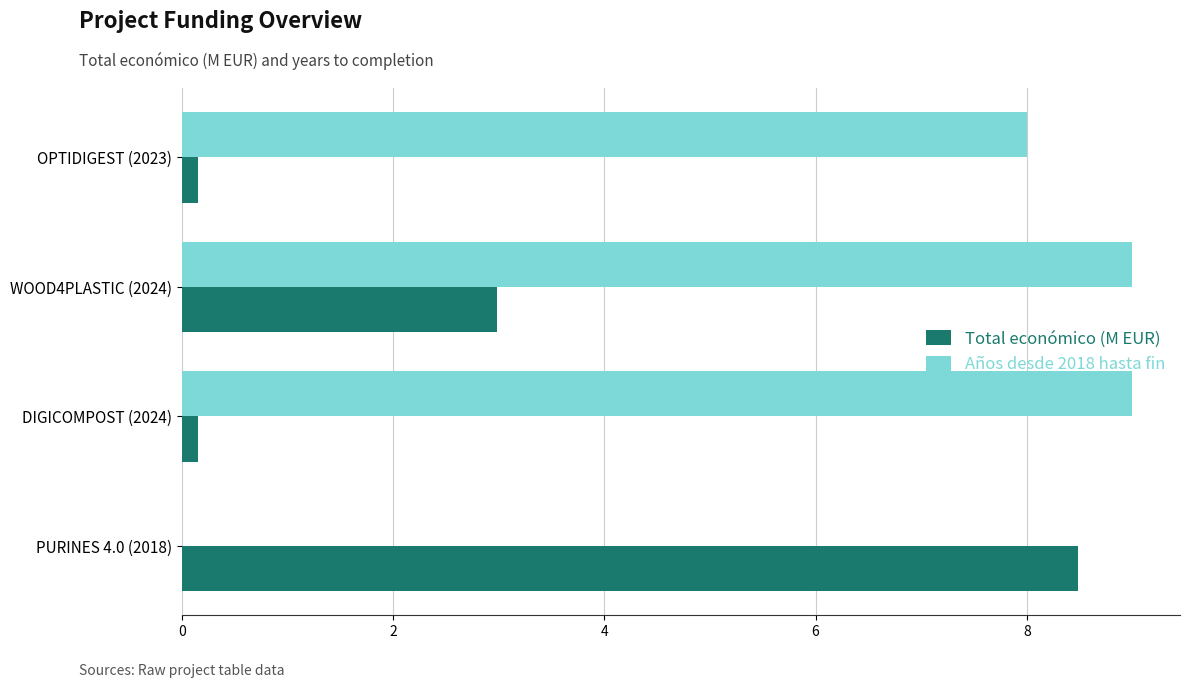

The value of Total económico (M EUR) at PURINES 4.0 (2018) is 8.5. True or false?

True